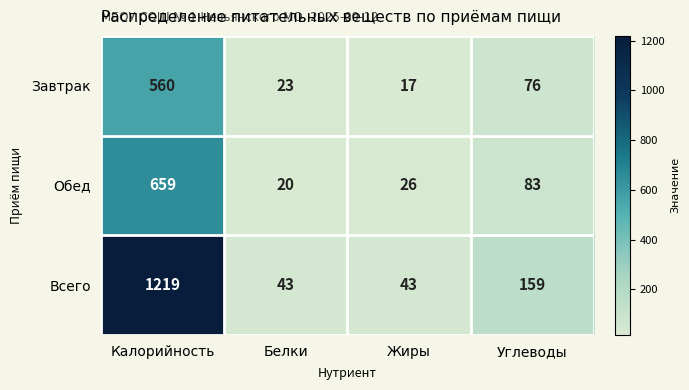

At how many categories does at least one series exceed 347?

1